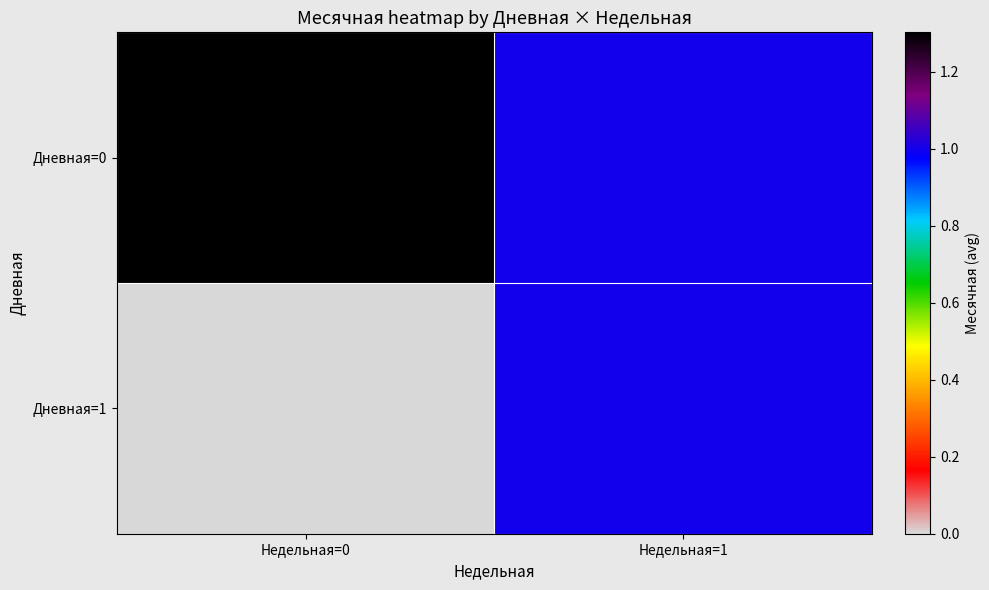

At how many categories does at least one series exceed 1?

1